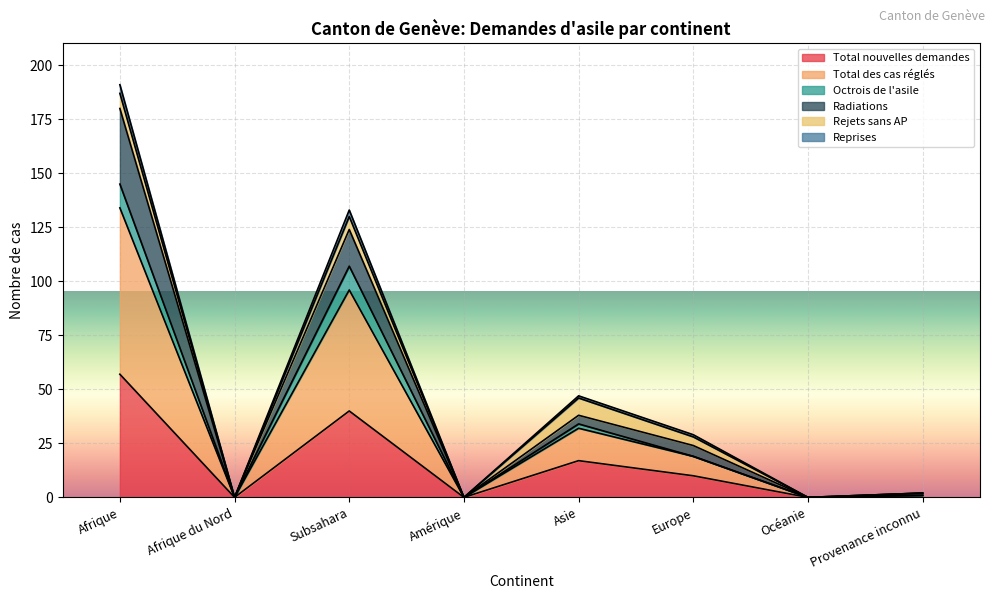

True or false: Total nouvelles demandes and Reprises intersect in this chart.

False